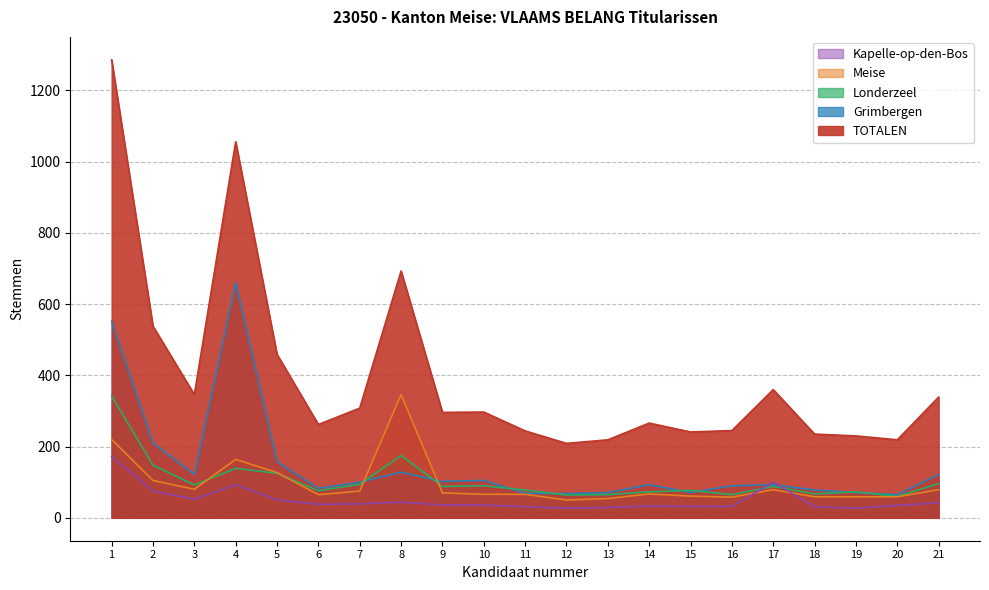

What is the sum of all Londerzeel values?

2175